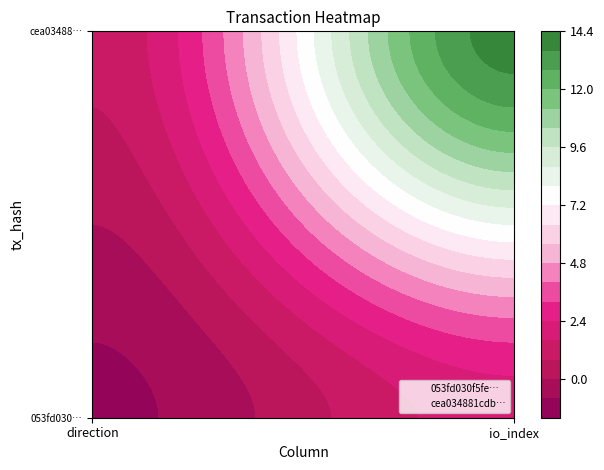

Reading right to left, what are all the values shown in this chart?

053fd030f5fe210628503b9f877655eabc3bff1: 1=2	0=-1
cea034881cdb8302868c8c5420872d6e2bd2577: 1=14	0=1